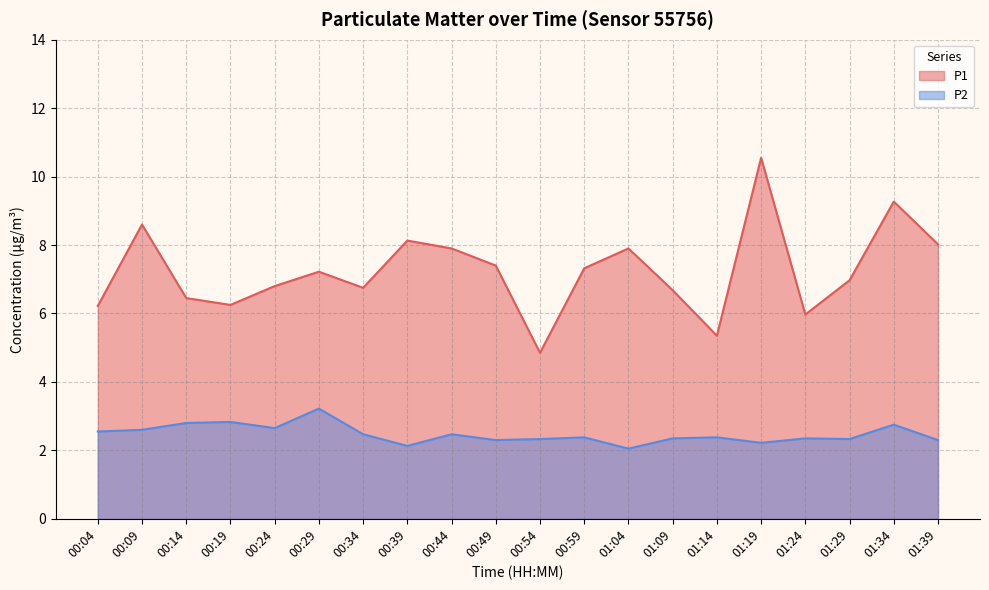

What is the difference between the highest and lowest values at 00:14?

3.7